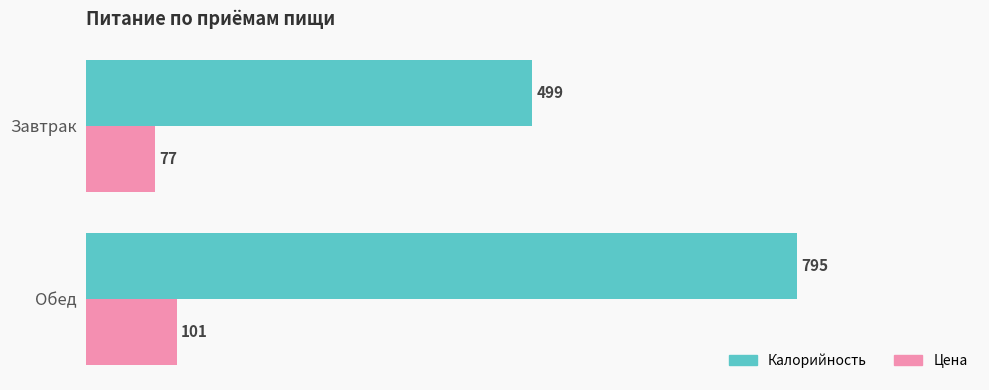

The Калорийность series shows 795 at Обед. True or false?

True